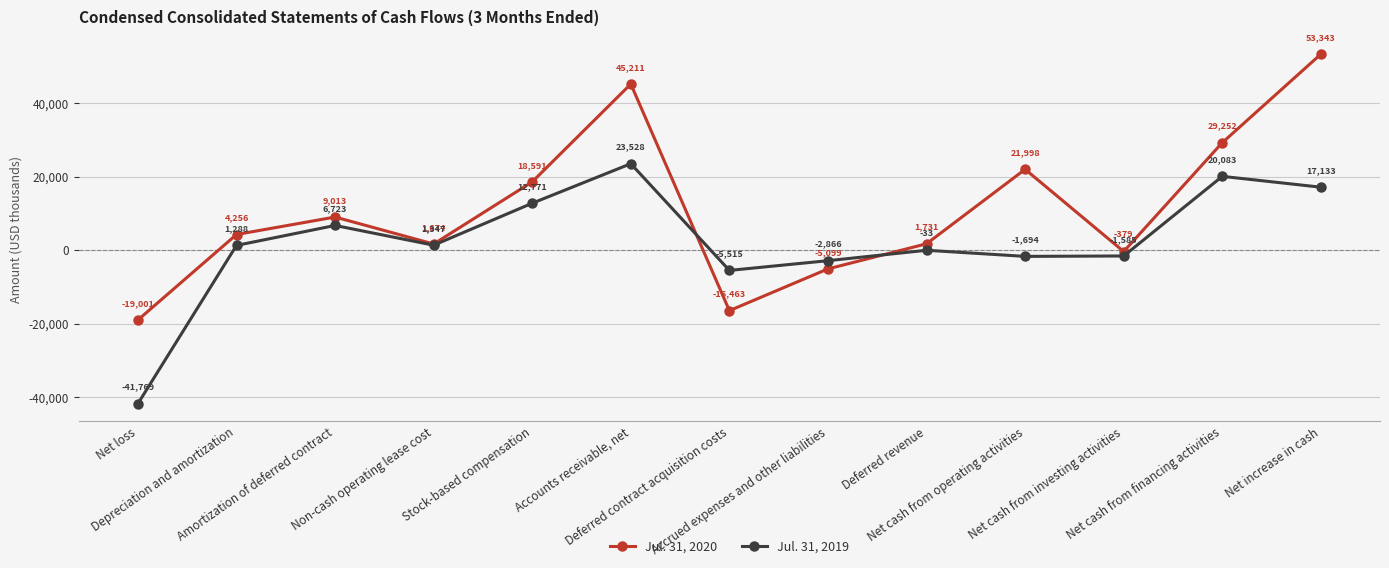

What is the total value across all series at Amortization of deferred contract?

15736